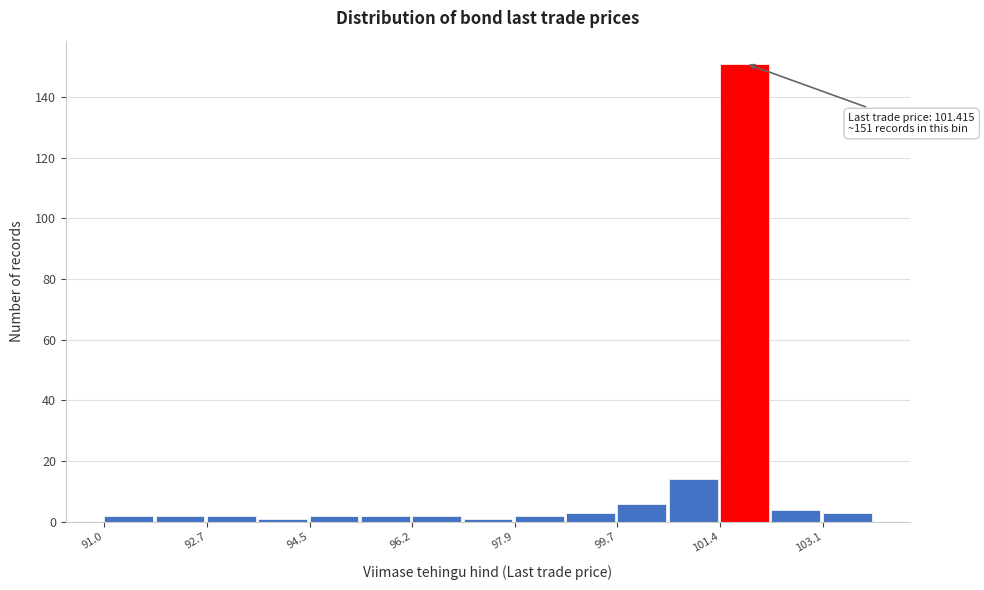

Over which range of the x-axis is the bar tallest?

101.4 to 102.2